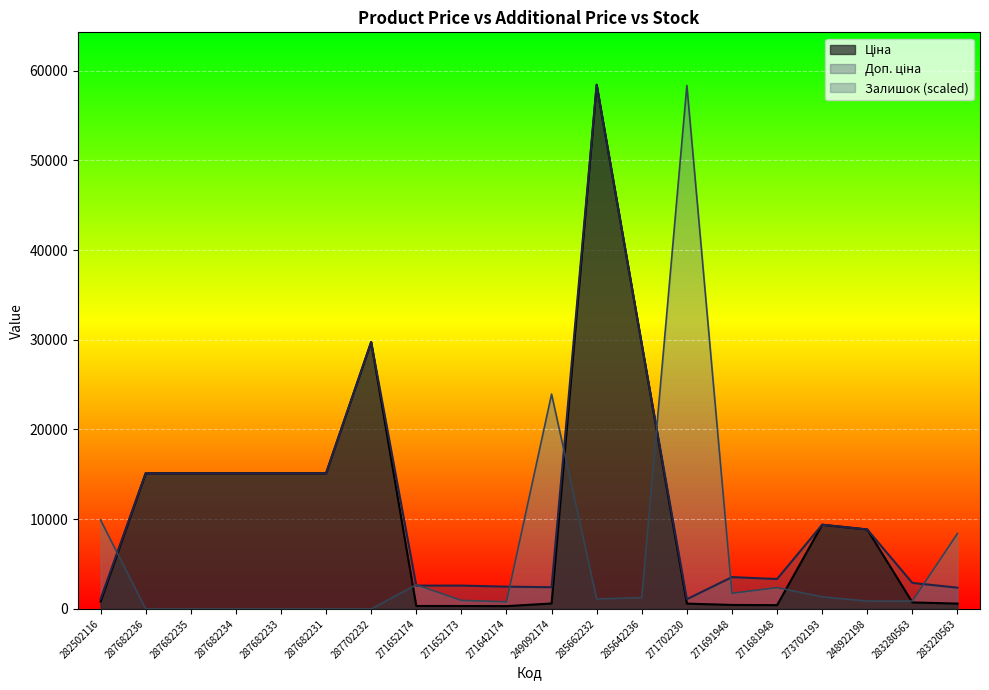

What is the label of the 12th point from the right?

271652173